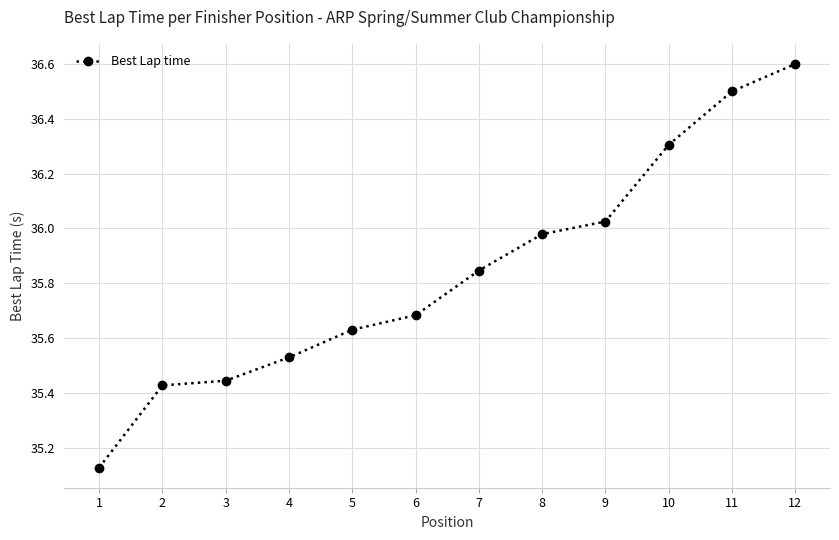

What is the sum of all values?

430.1